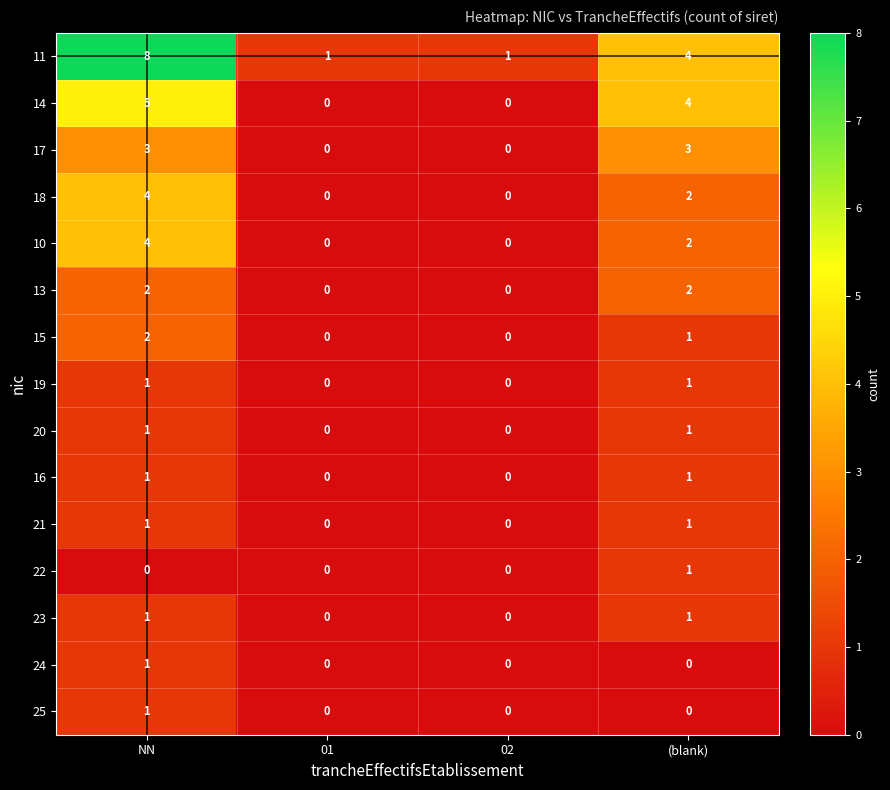

At which label does 11 first exceed 4?

NN